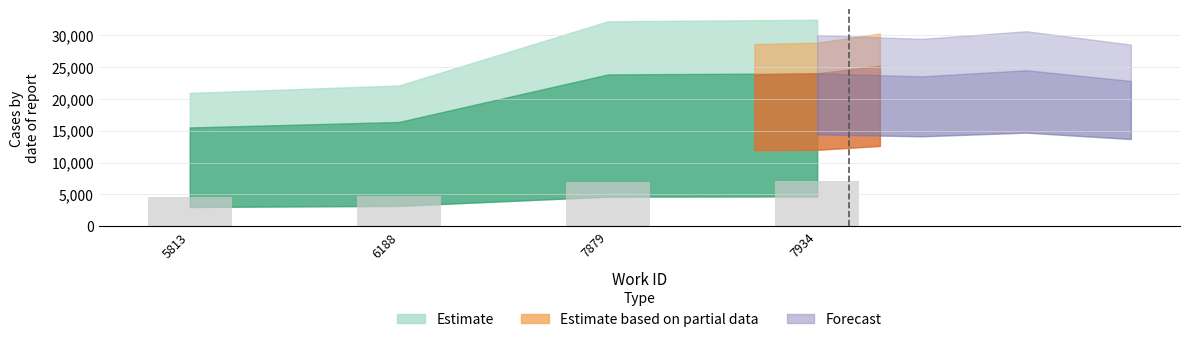

What is the difference between the values at 7879 and 7934?

51.5